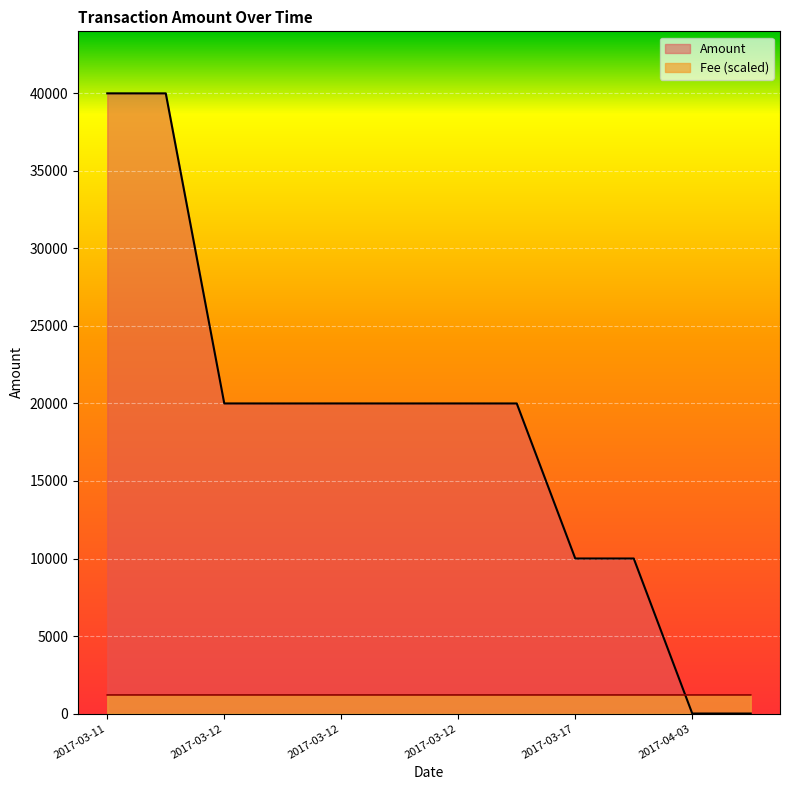

What is the label of the 8th point from the right?

2017-03-12